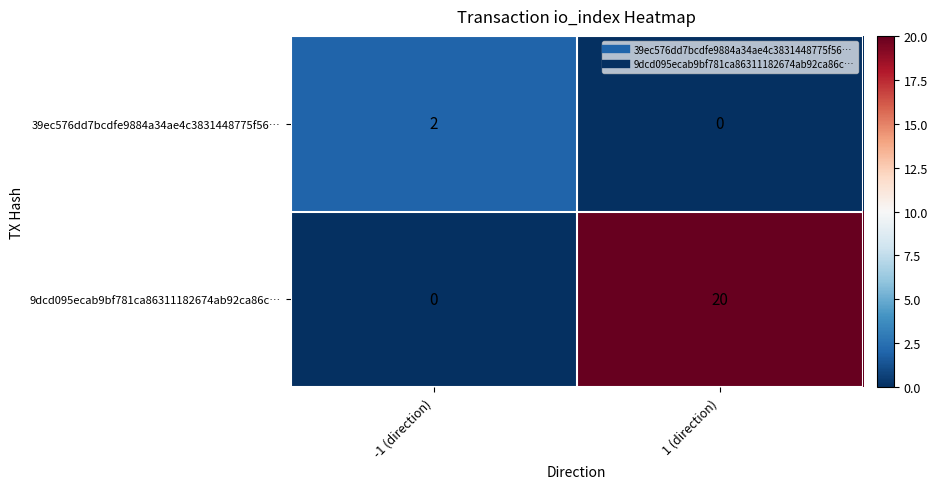

What is the average value of the 9dcd095ecab9bf781ca86311182674ab92ca86c… series?

10